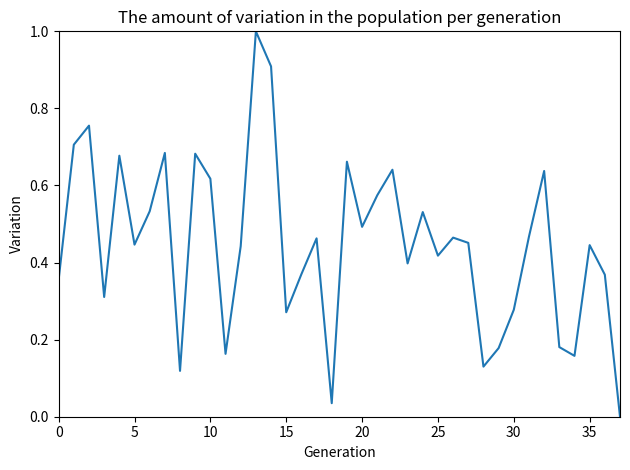

What is the greatest value displayed?

1.0